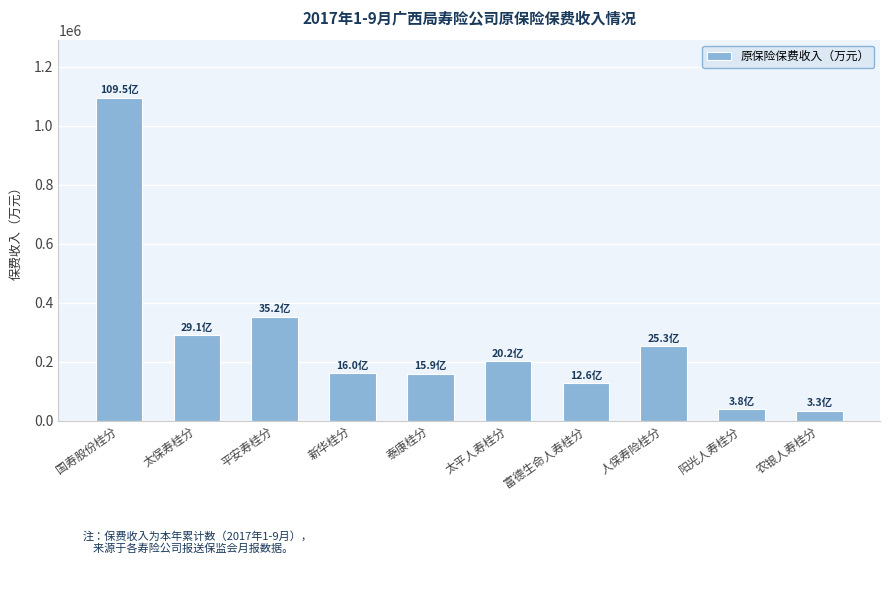

Is it true that the value at 太保寿桂分 is 290817.2?

True